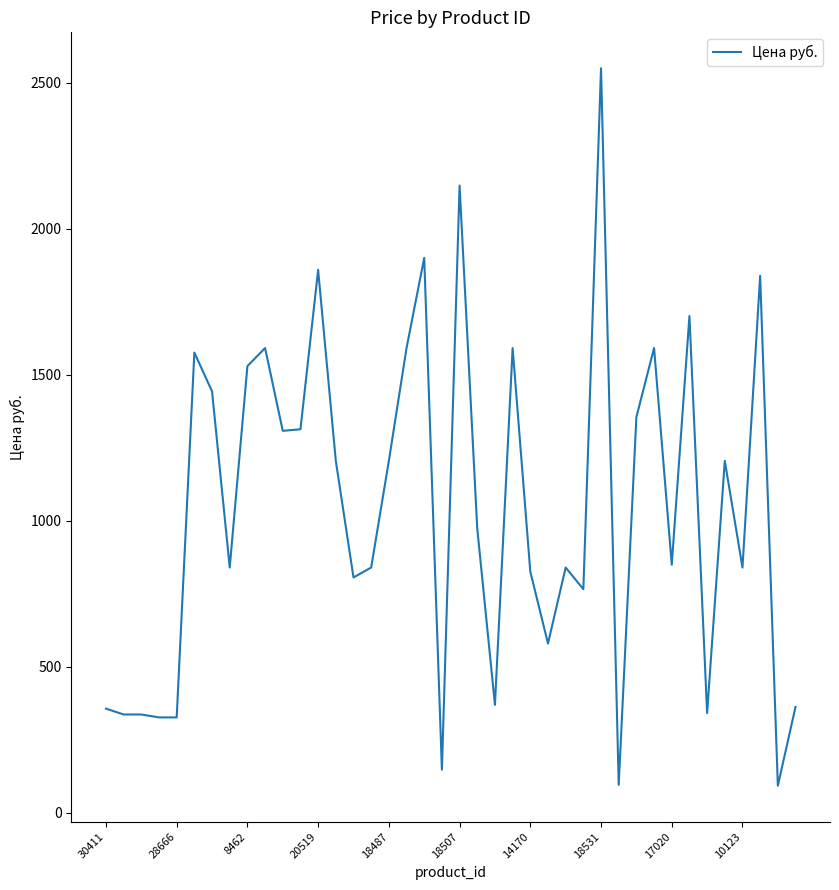

What is the greatest value displayed?

2549.2